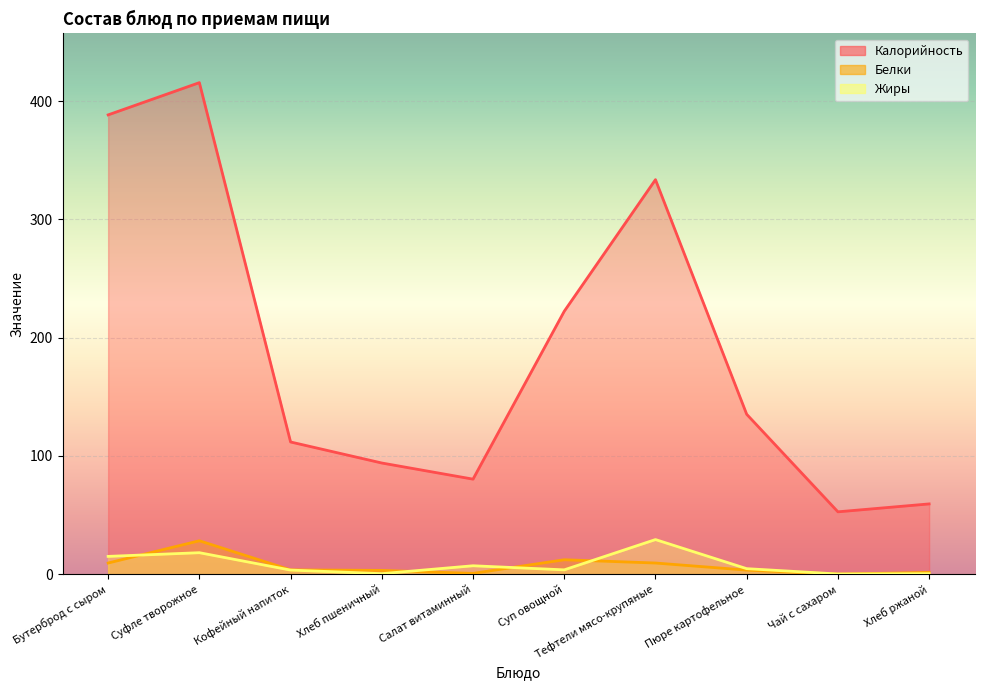

What is the label of the 6th point from the left?

Суп овощной